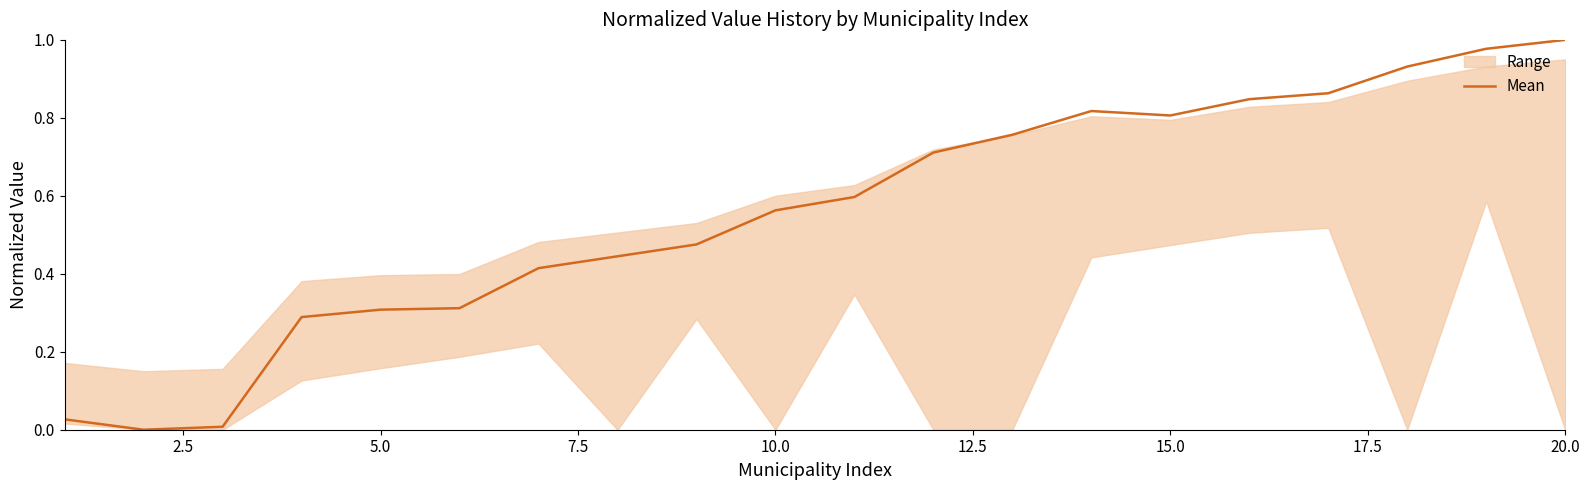

At which label does Mean reach its peak?

20.0